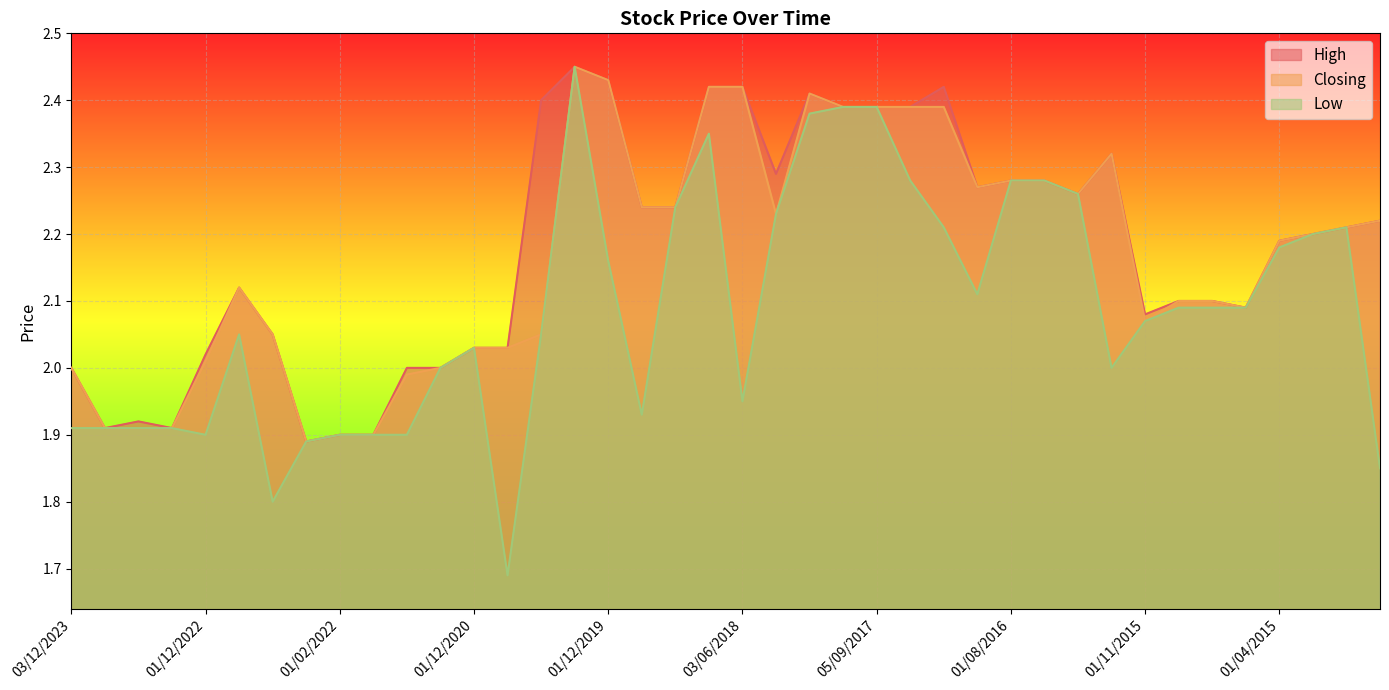

What is the difference between the maximum and second lowest values in the Low series?

0.7